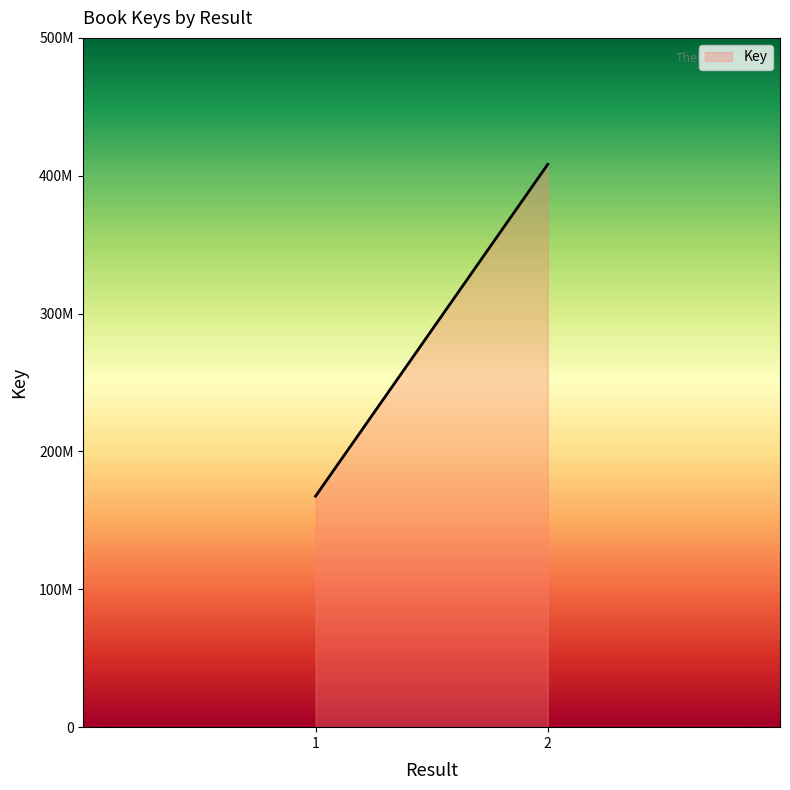

The value at 2 is 408287826. True or false?

True